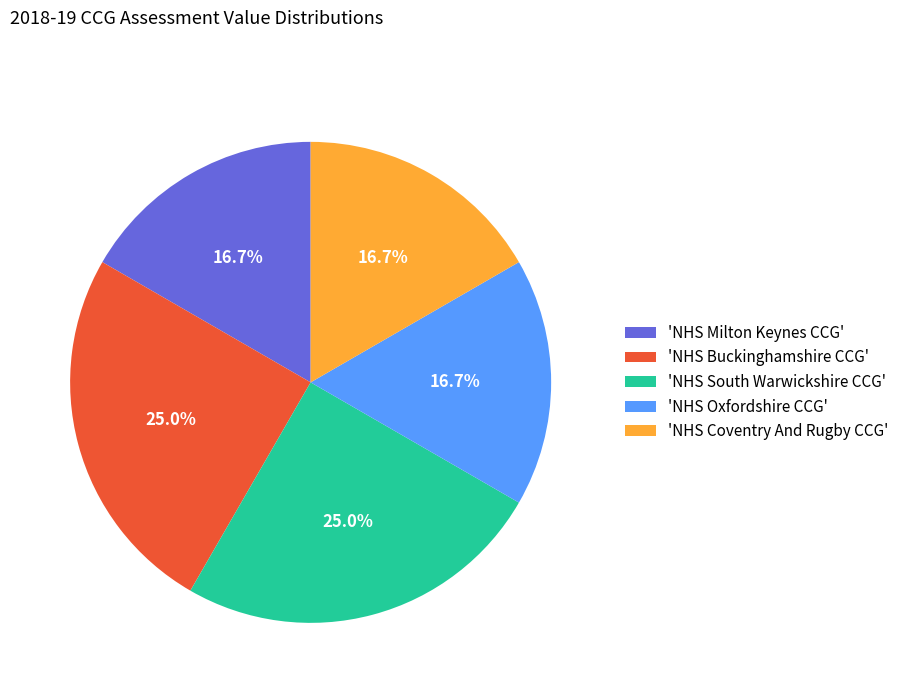

To the nearest percent, what is the average slice percentage?

20%